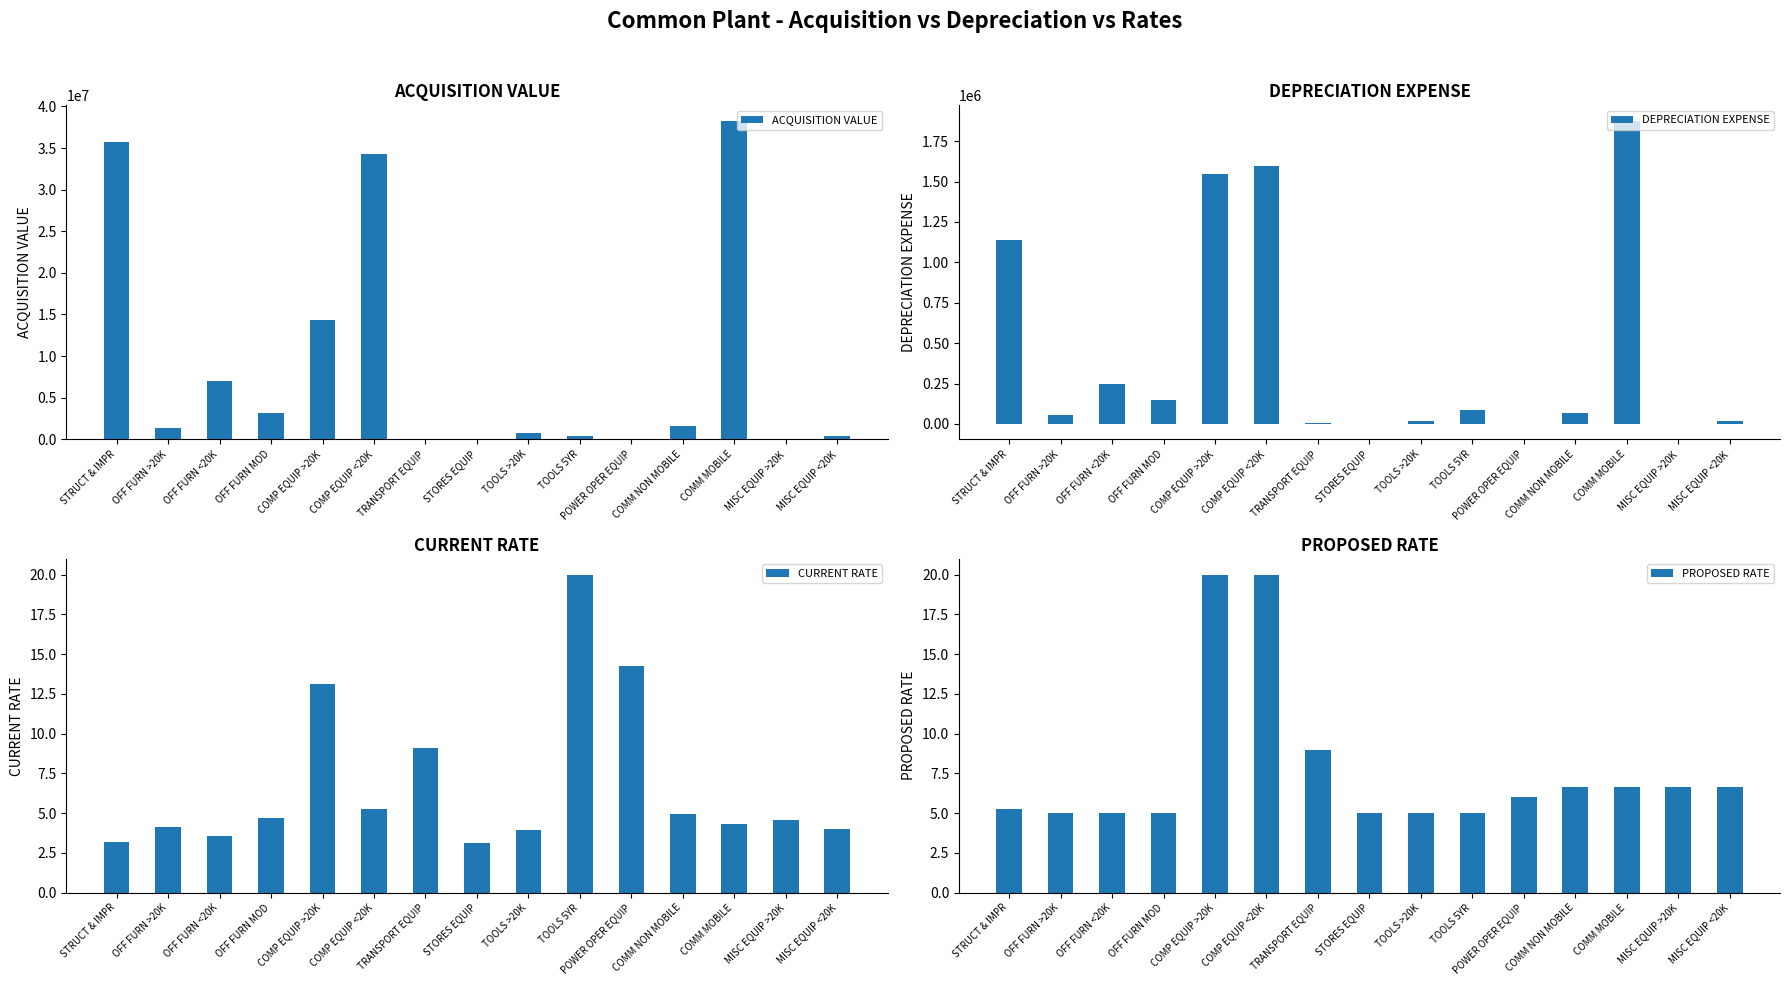

What is the spread (max minus min) of values at MISC EQUIP >20K?

26503.9